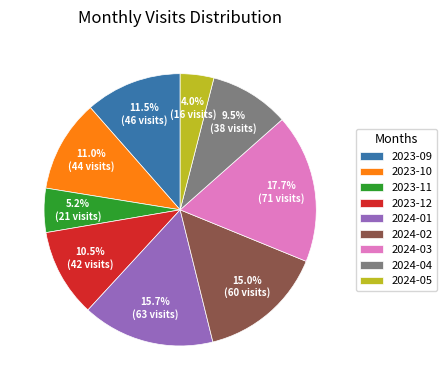

To the nearest percent, what is the difference between the largest and smallest slice percentages?

14%